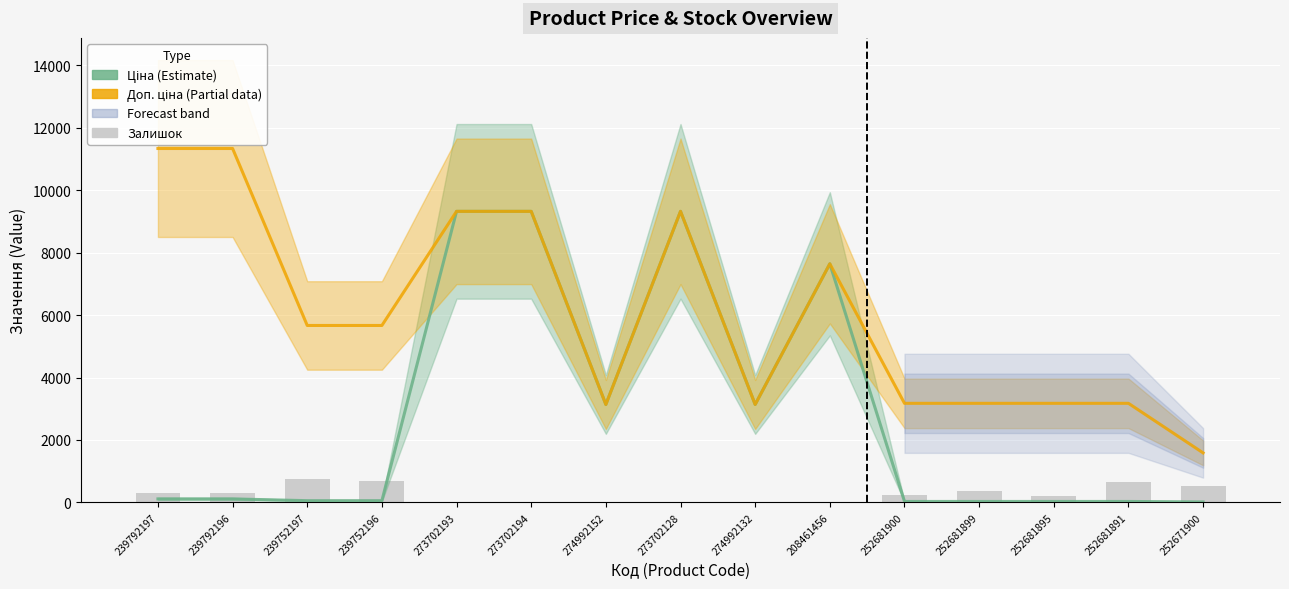

What is the label of the 11th bar from the right?

273702193